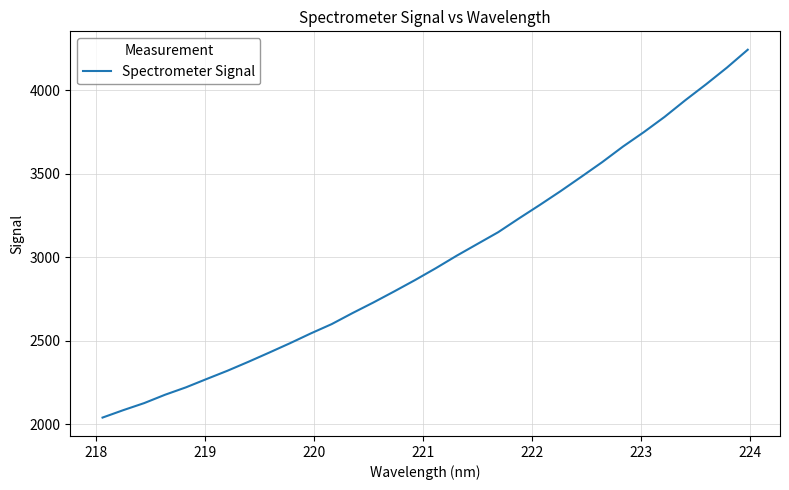

What is the difference between the maximum and minimum values?

2203.0